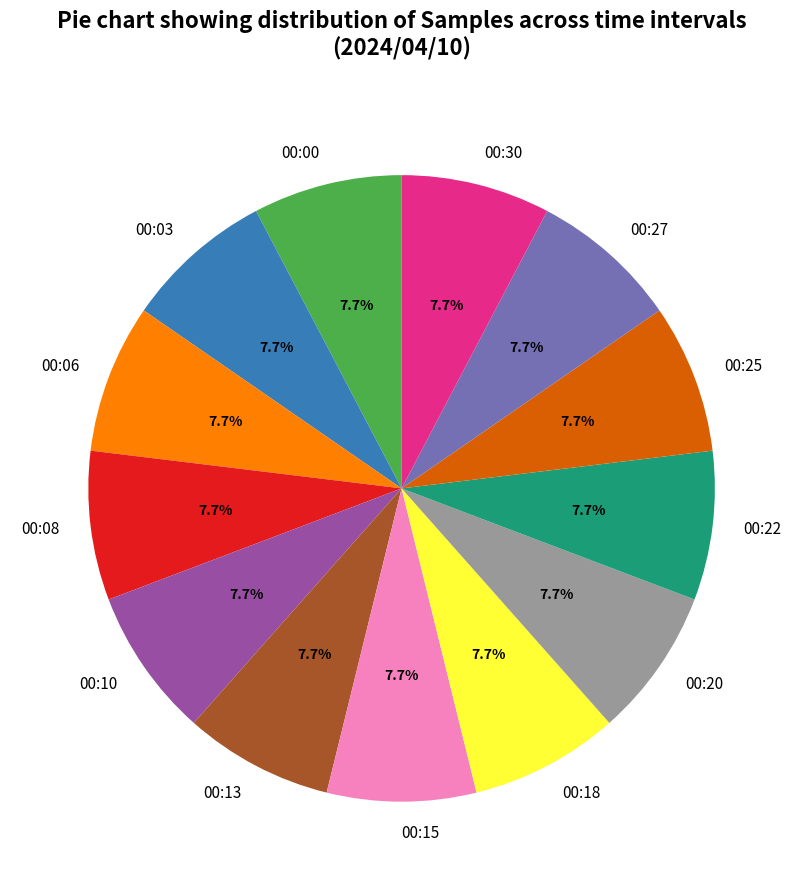

Is 00:08 the majority of the pie?

No